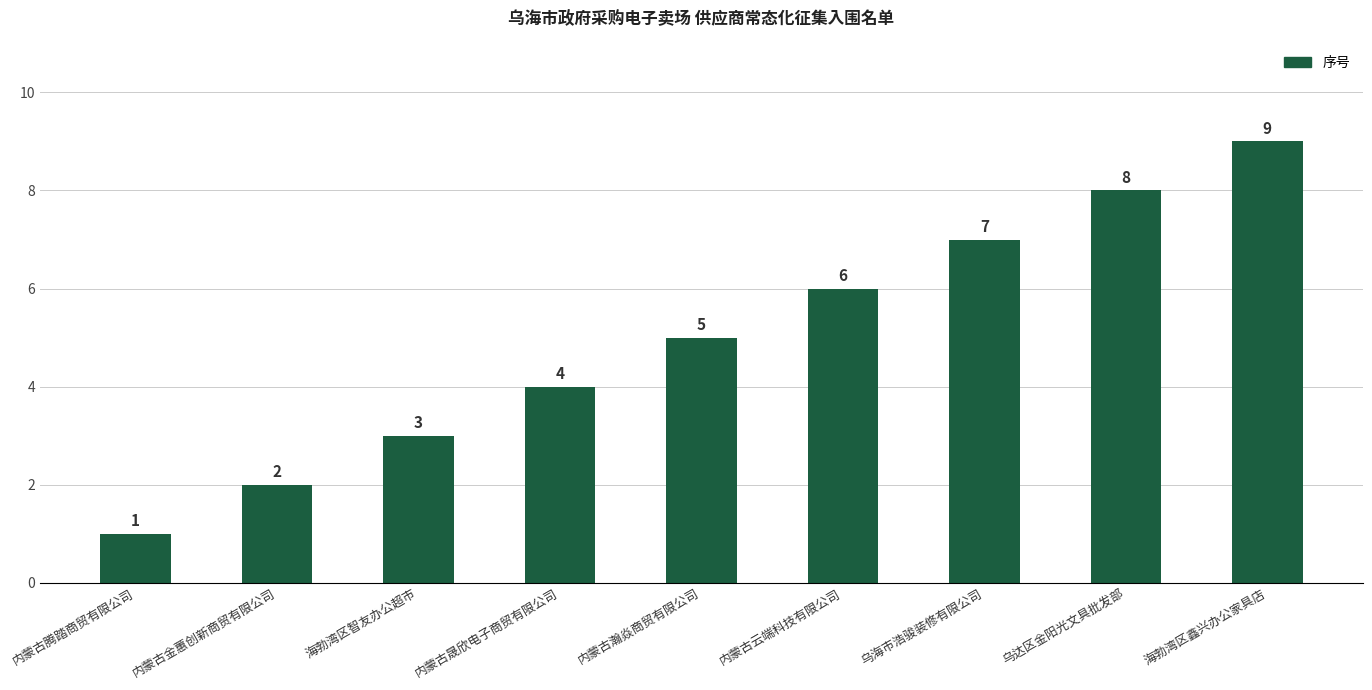

Reading left to right, extract all data points from this chart.

内蒙古腾踏商贸有限公司=1	内蒙古金蕙创新商贸有限公司=2	海勃湾区智友办公超市=3	内蒙古晟欣电子商贸有限公司=4	内蒙古瀚焱商贸有限公司=5	内蒙古云端科技有限公司=6	乌海市浩骏装修有限公司=7	乌达区金阳光文具批发部=8	海勃湾区鑫兴办公家具店=9